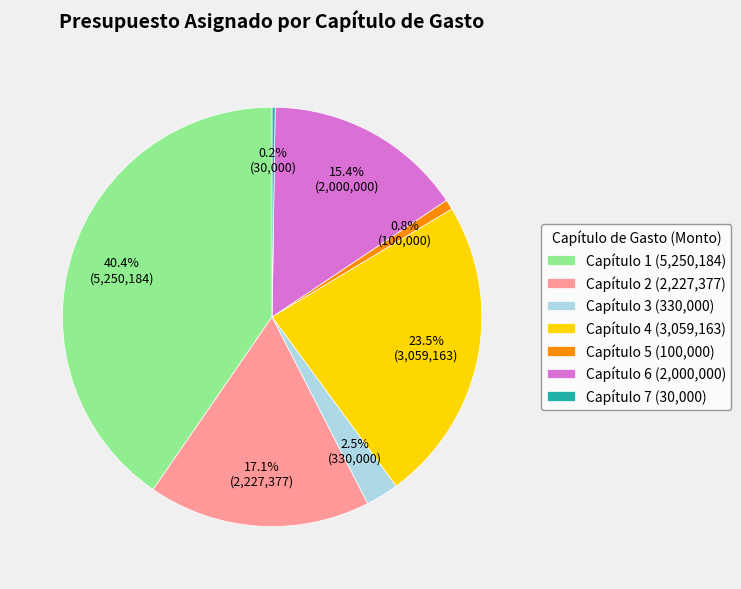

What percentage is the Capítulo 5 slice, to the nearest percent?

1%